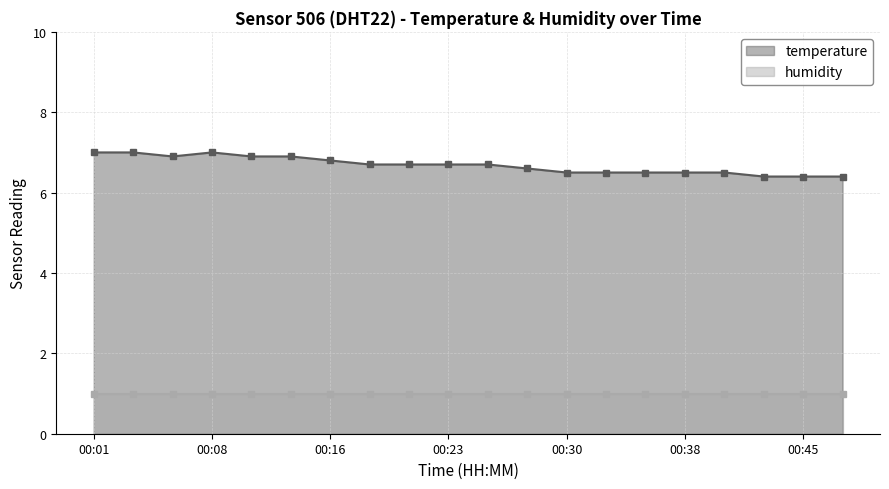

At which label is the value closest to 6?

00:43